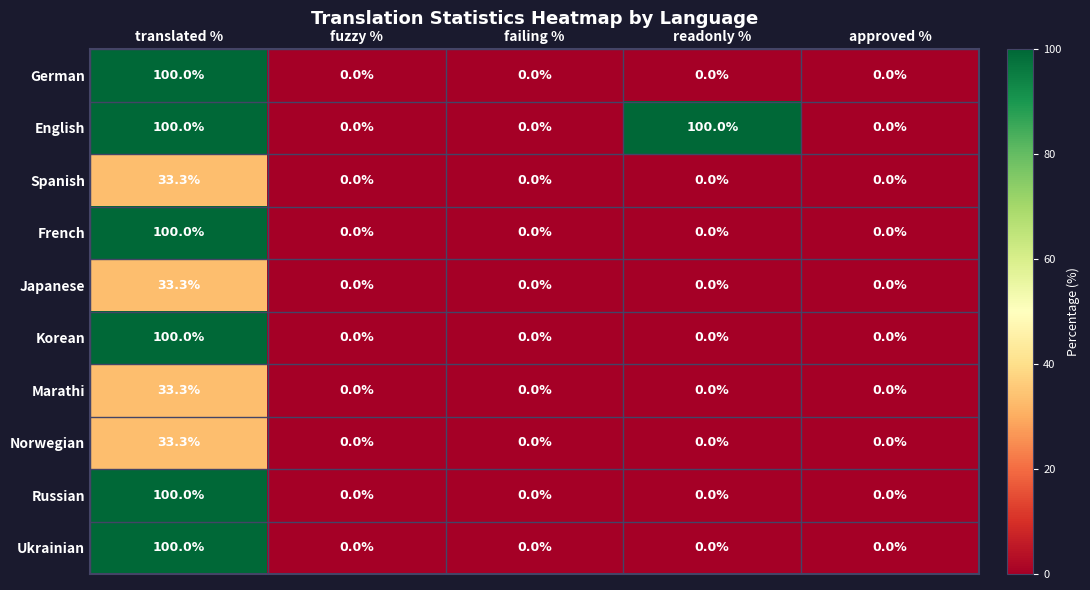

At how many categories does at least one series exceed 42?

2